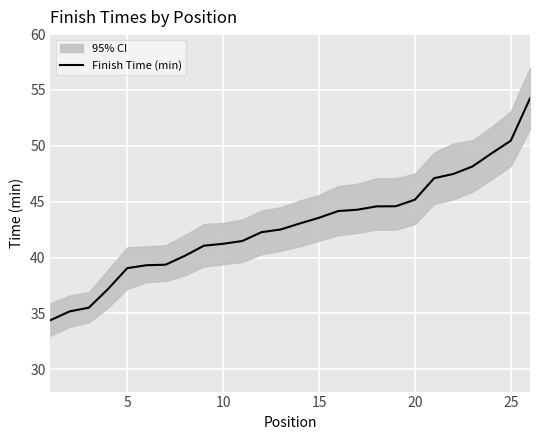

Reading left to right, what are all the values shown in this chart?

34.4	35.2	35.5	37.2	39.0	39.3	39.4	40.1	41.1	41.2	41.5	42.3	42.5	43.0	43.6	44.2	44.3	44.6	44.6	45.2	47.1	47.5	48.1	49.3	50.5	54.2